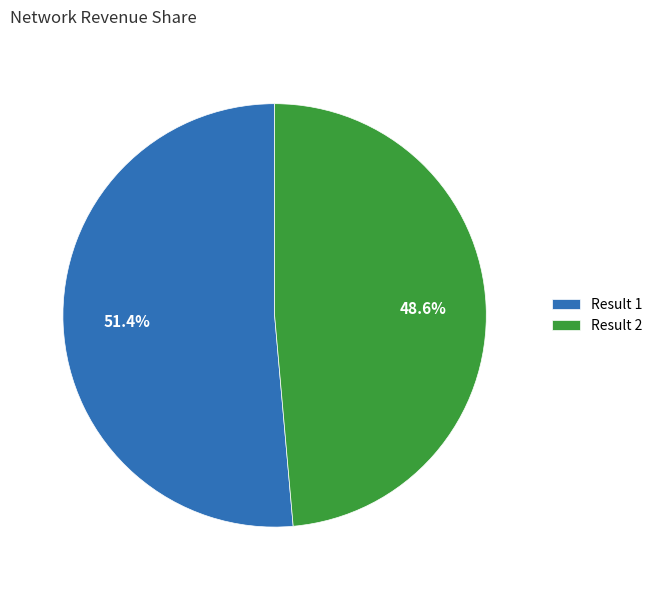

Does any single category account for the majority?

Yes